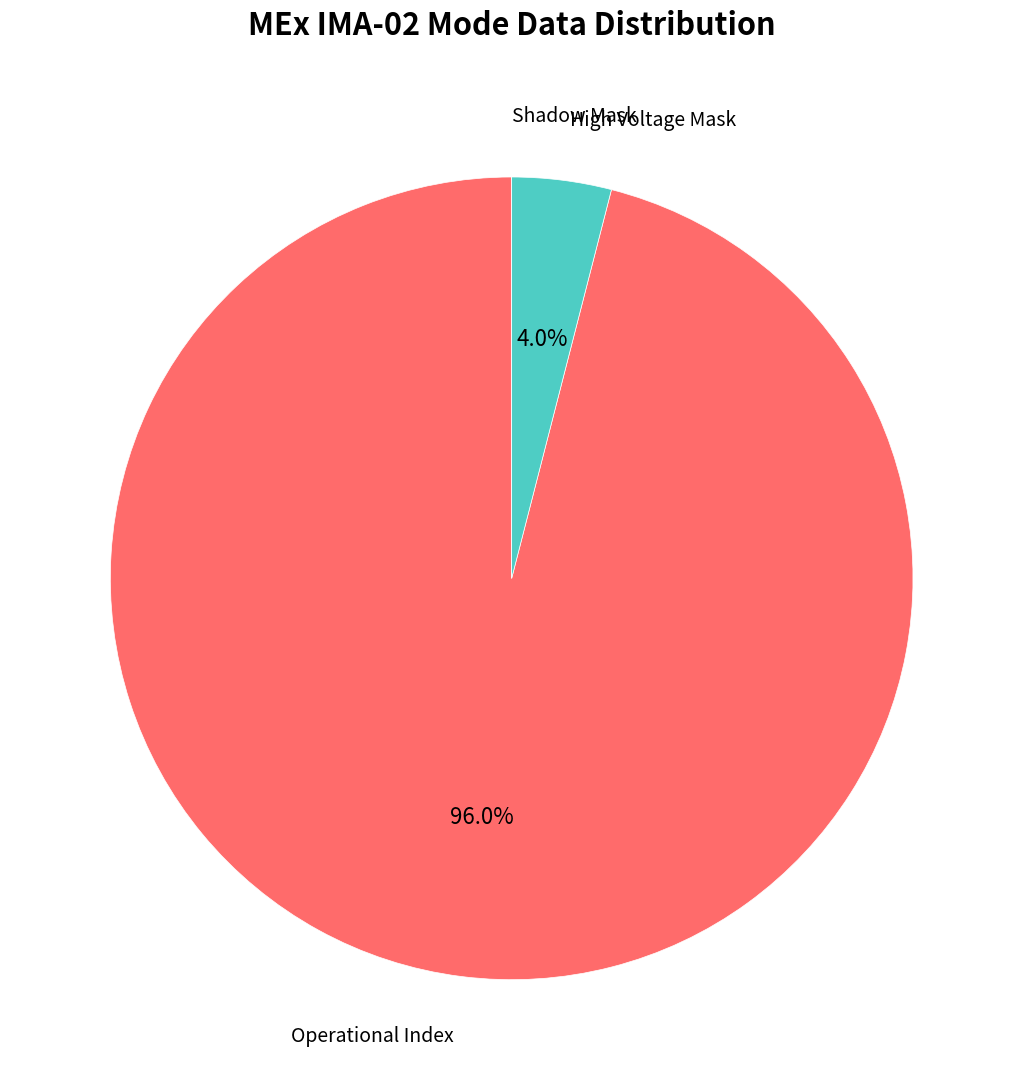

To the nearest percent, what portion does High Voltage Mask represent?

4%